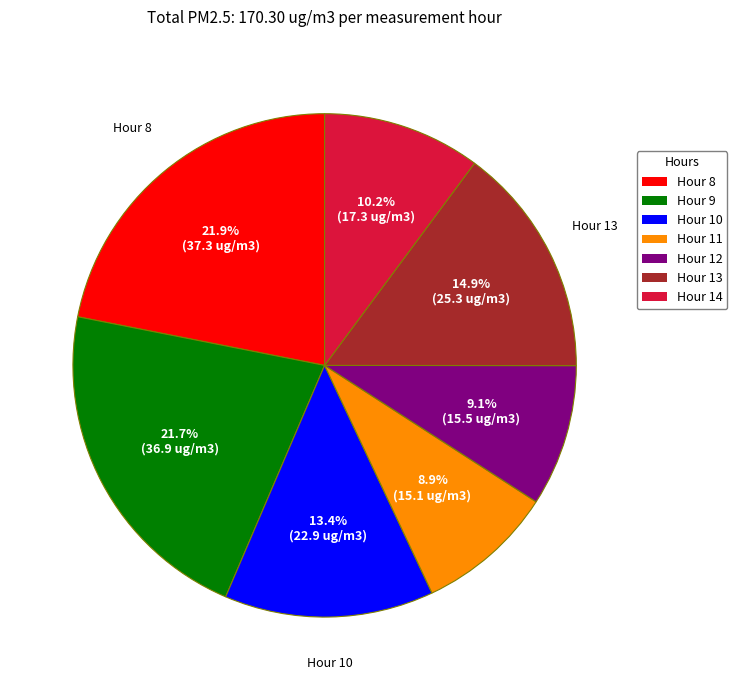

Combined, what portion of the pie is Hour 11 and Hour 8?

30.8%